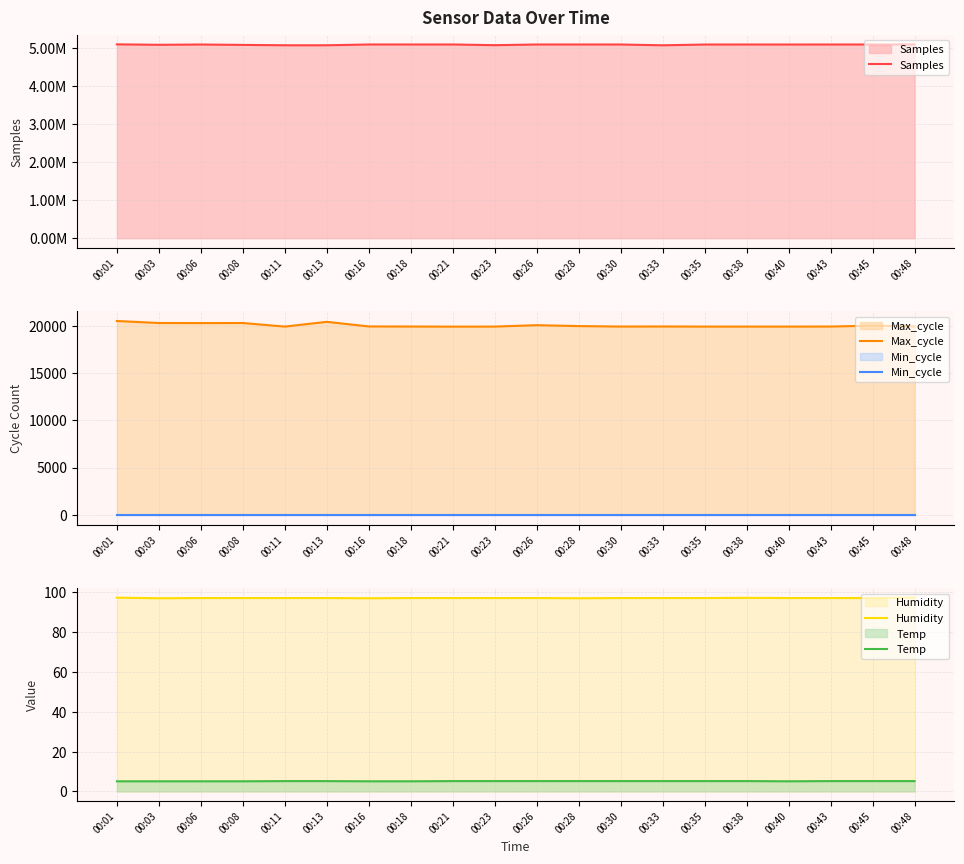

How many lines are shown in the chart?

5